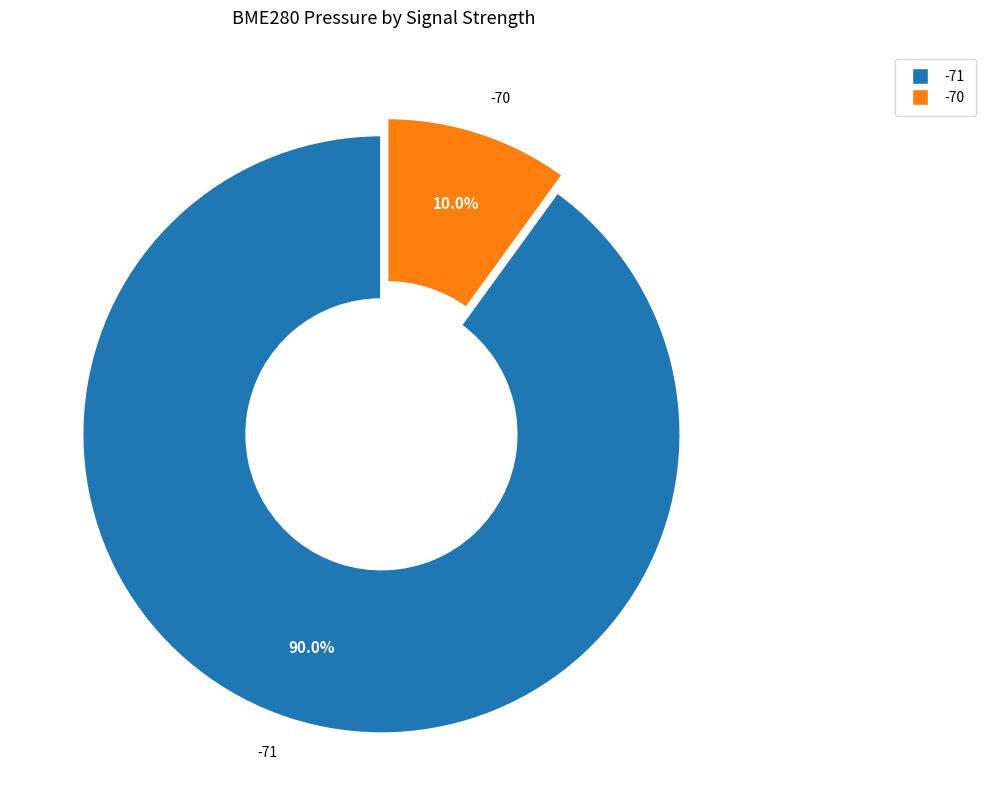

How many slices are in this pie chart?

2